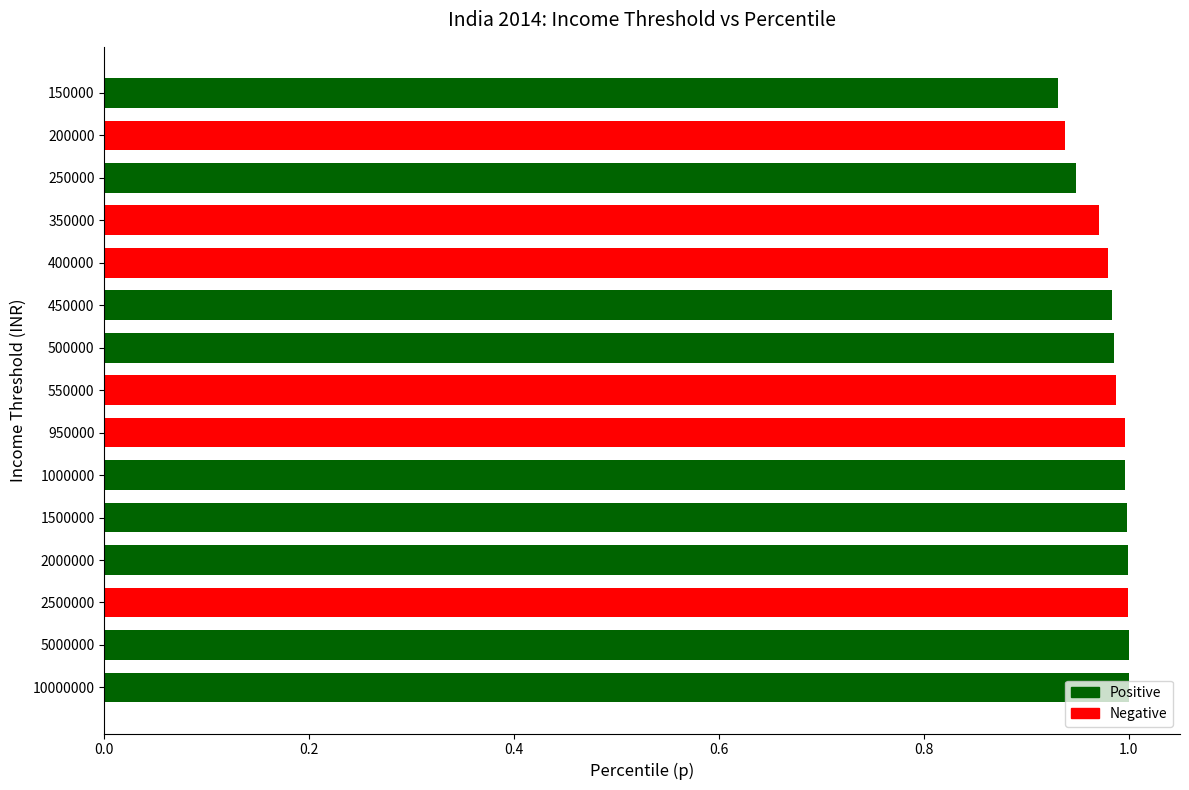

Is it true that the value at 10000000 is 1.0?

True